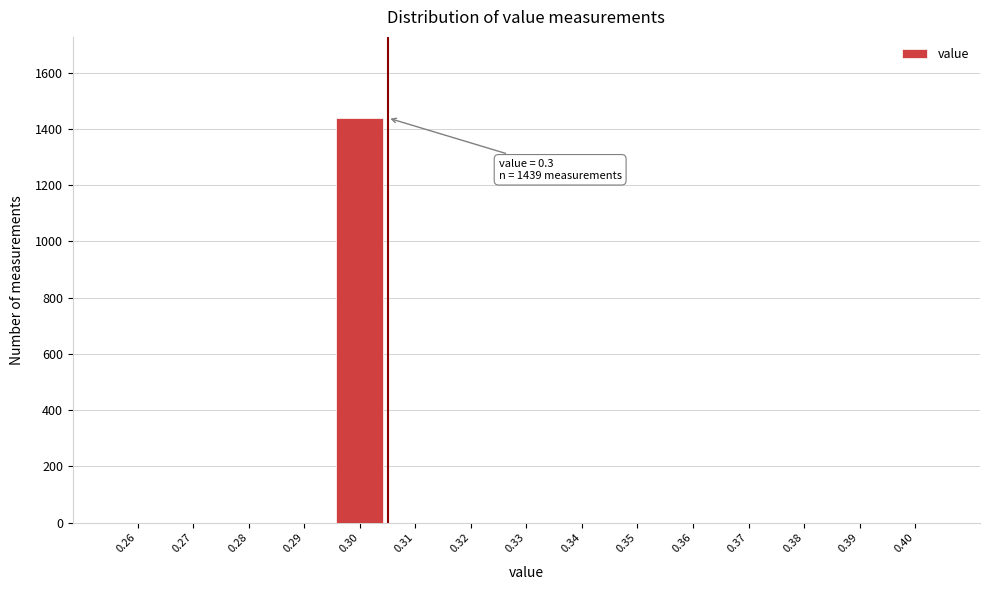

Reading left to right, extract all data points from this chart.

0.26=0	0.27=0	0.28=0	0.29=0	0.30=1439	0.31=0	0.32=0	0.33=0	0.34=0	0.35=0	0.36=0	0.37=0	0.38=0	0.39=0	0.40=0